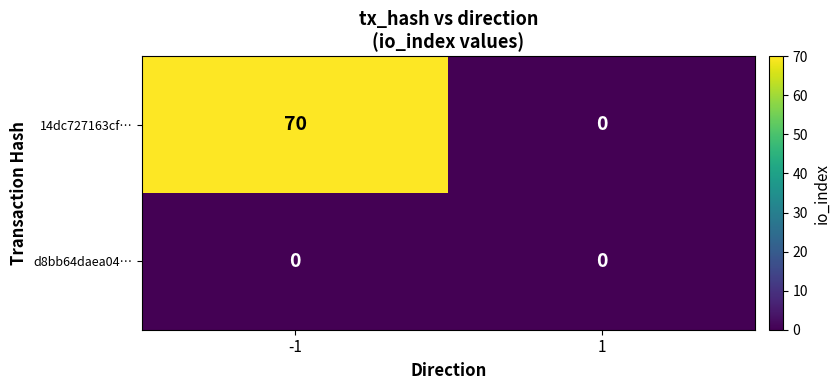

Which series changed the most between -1 and 1?

14dc727163cf…